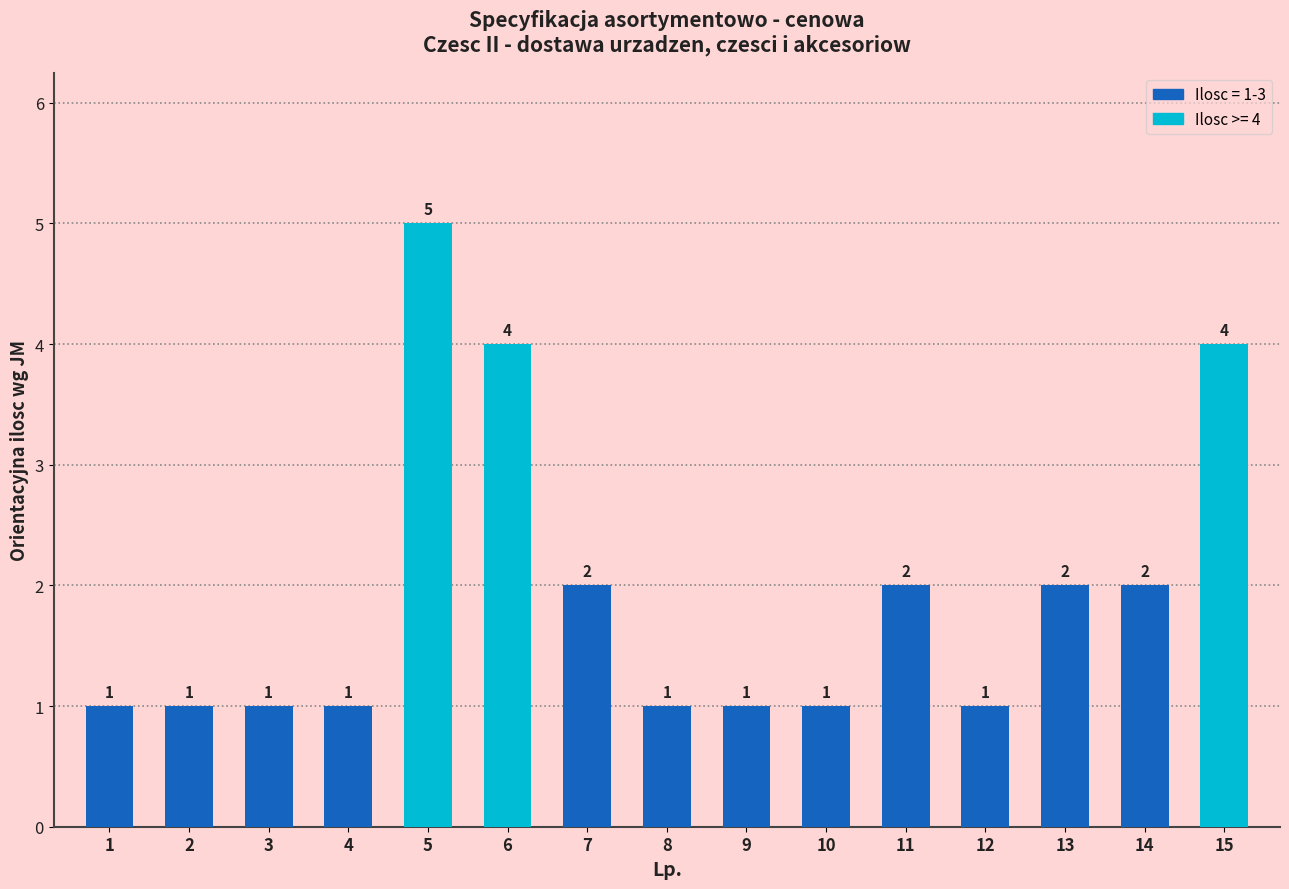

What is the difference between the values at 4 and 6?

3